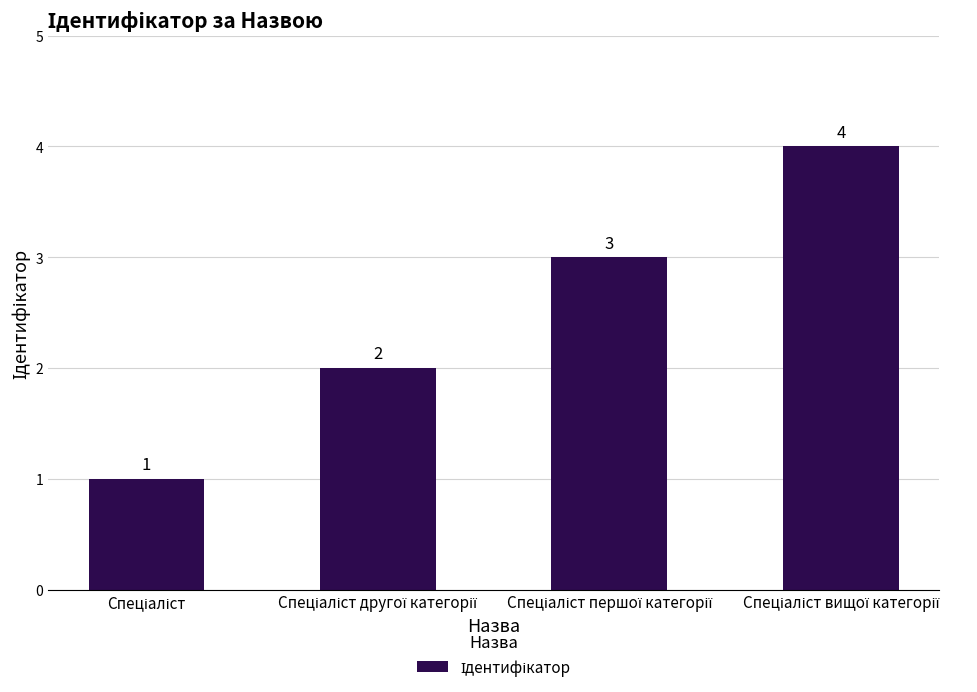

What is the maximum value shown in the chart?

4